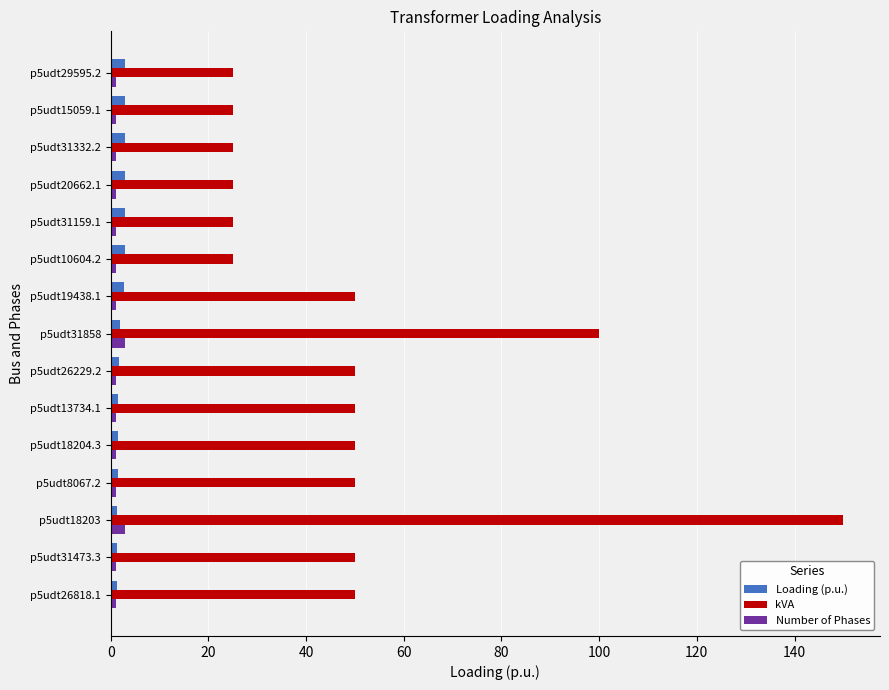

What is the difference between the maximum and minimum values in the kVA series?

125.0